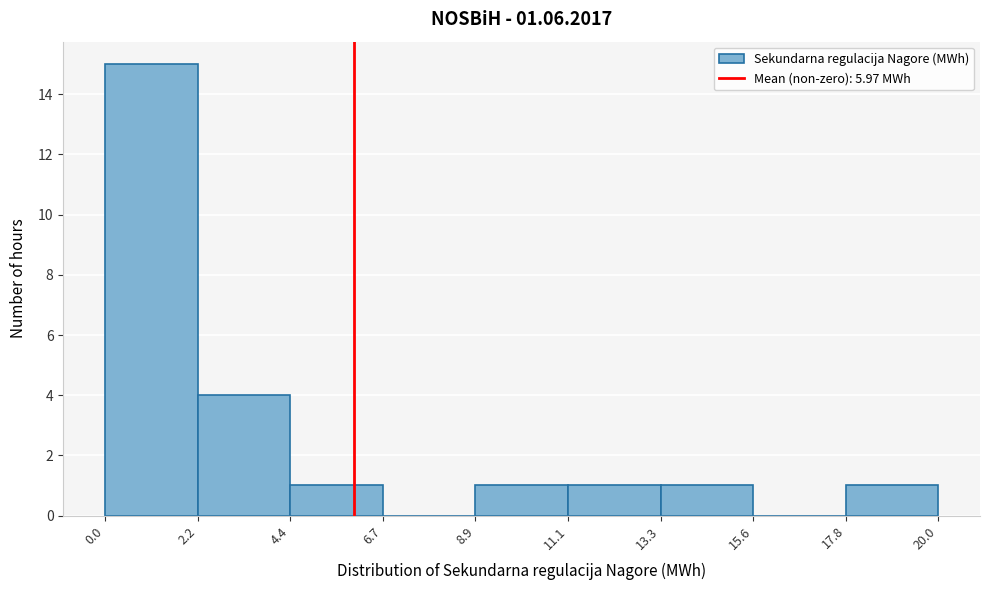

Reading left to right, list every bar in this chart as the range it spans on the x-axis followed by its height. The values are not printed on the chart, so give them approximately, as read against the axis.

0.0 to 2.2: 15
2.2 to 4.4: 4
4.4 to 6.7: 1
6.7 to 8.9: 0
8.9 to 11.1: 1
11.1 to 13.3: 1
13.3 to 15.6: 1
15.6 to 17.8: 0
17.8 to 20.0: 1